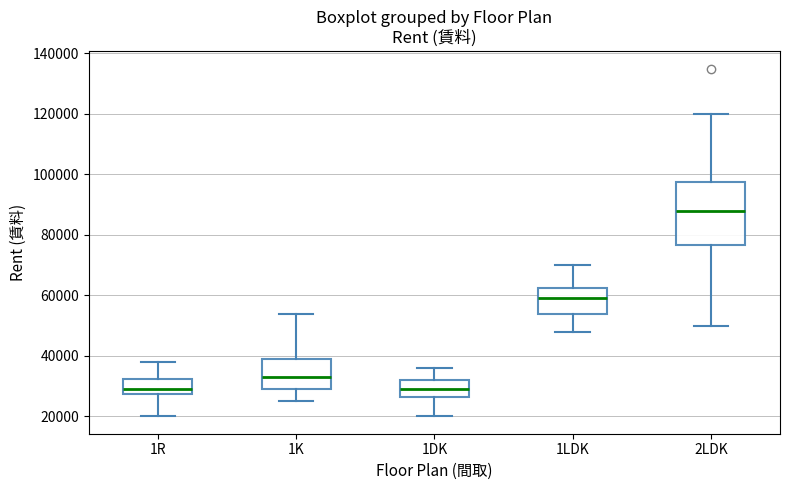

Reading left to right, transcribe this box plot: for each box, give where its median line is, the range the box spans, and where its two whiskers end, as read against the y-axis. The values are not printed on the chart, so give them approximately, as read against the axis.

1R: median 30000, box 28000 to 32000, whiskers 20000 to 38000
1K: median 34000, box 30000 to 40000, whiskers 26000 to 54000
1DK: median 30000, box 26000 to 32000, whiskers 20000 to 36000
1LDK: median 60000, box 54000 to 62000, whiskers 48000 to 70000
2LDK: median 88000, box 76000 to 98000, whiskers 50000 to 120000